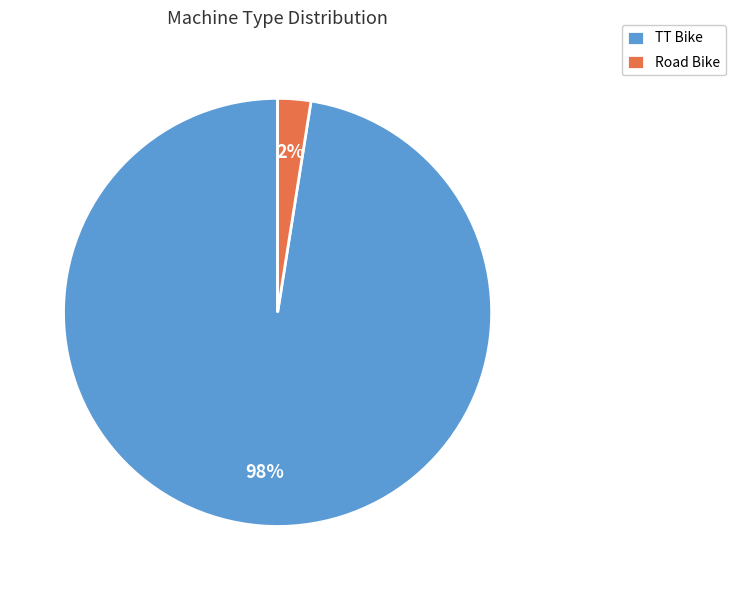

Which slice is the smallest?

Road Bike